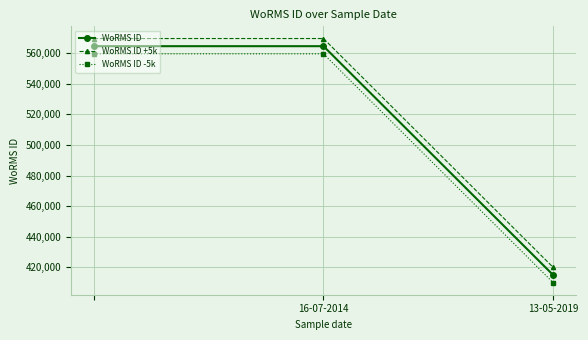

What is the average value of the WoRMS ID +5k series?

519683